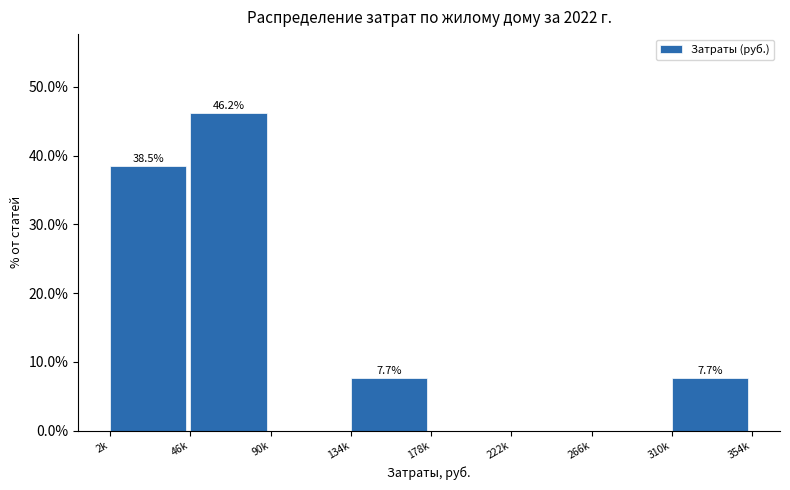

Reading left to right, list all the values displayed in this chart.

2k=38.5	46k=46.2	90k=0.0	134k=7.7	178k=0.0	222k=0.0	266k=0.0	310k=7.7